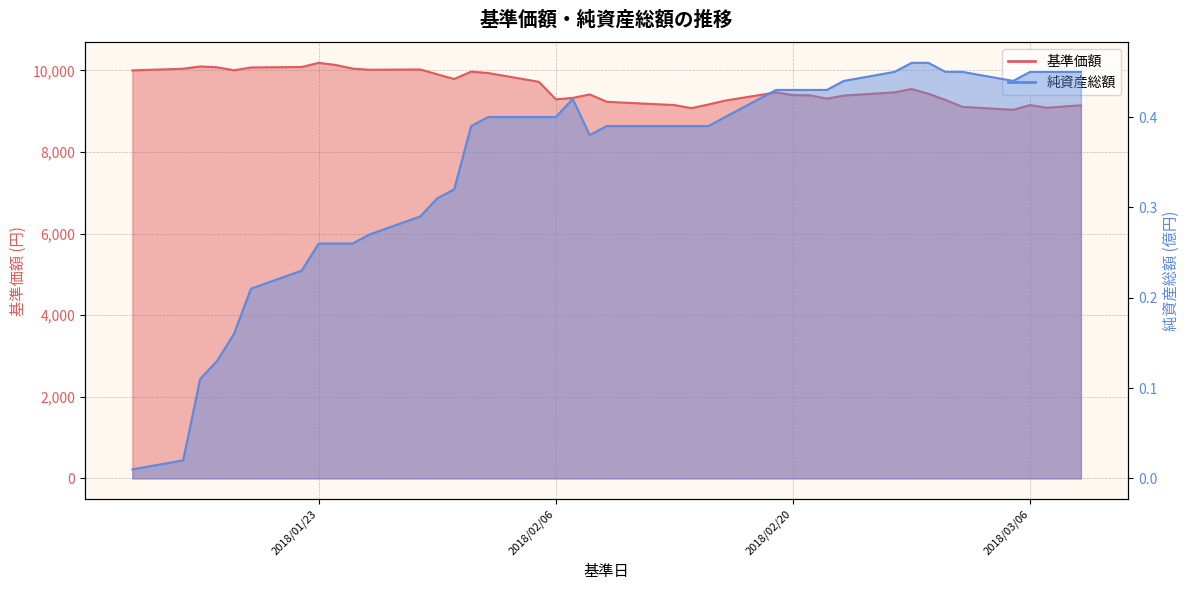

What is the value of the 純資産総額 point at the 22nd from the left?

0.4